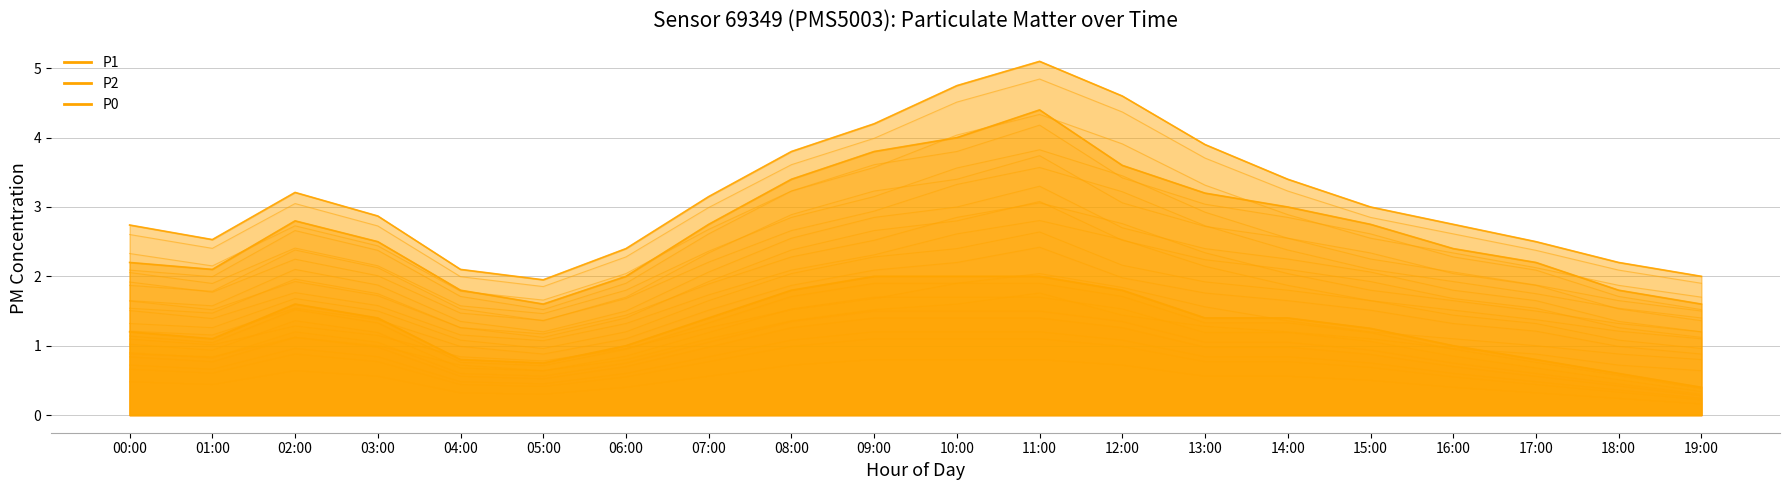

Is the value of P1 at 06:00 greater than the value of P0 at 04:00?

Yes